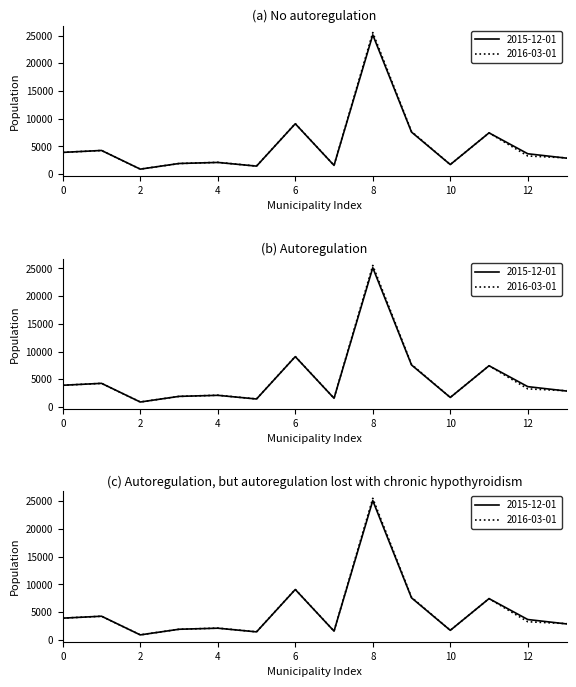

What is the value of the 2016-03-01 point at the 12th from the left?

7435